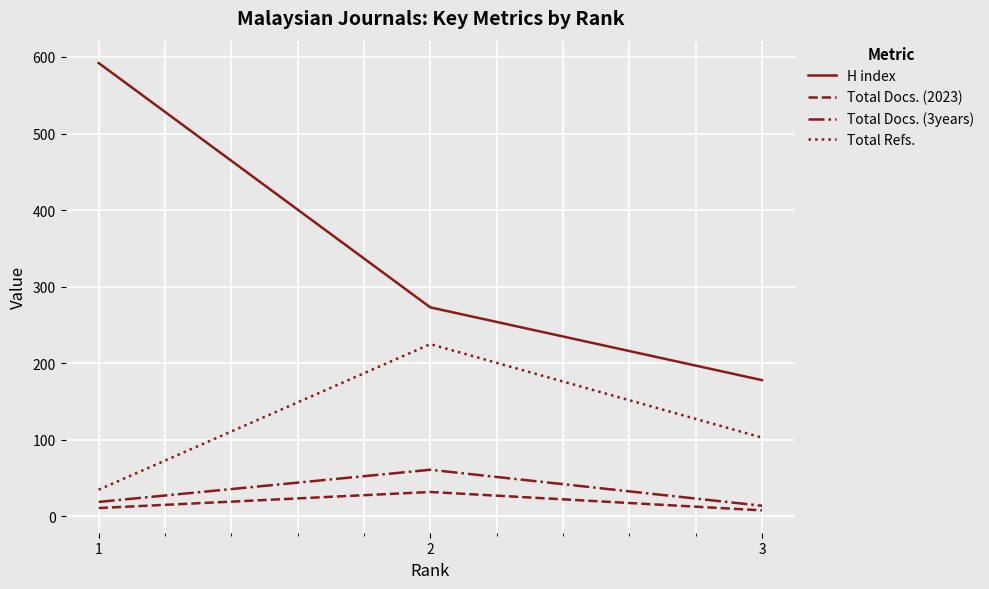

How many lines are shown in the chart?

4